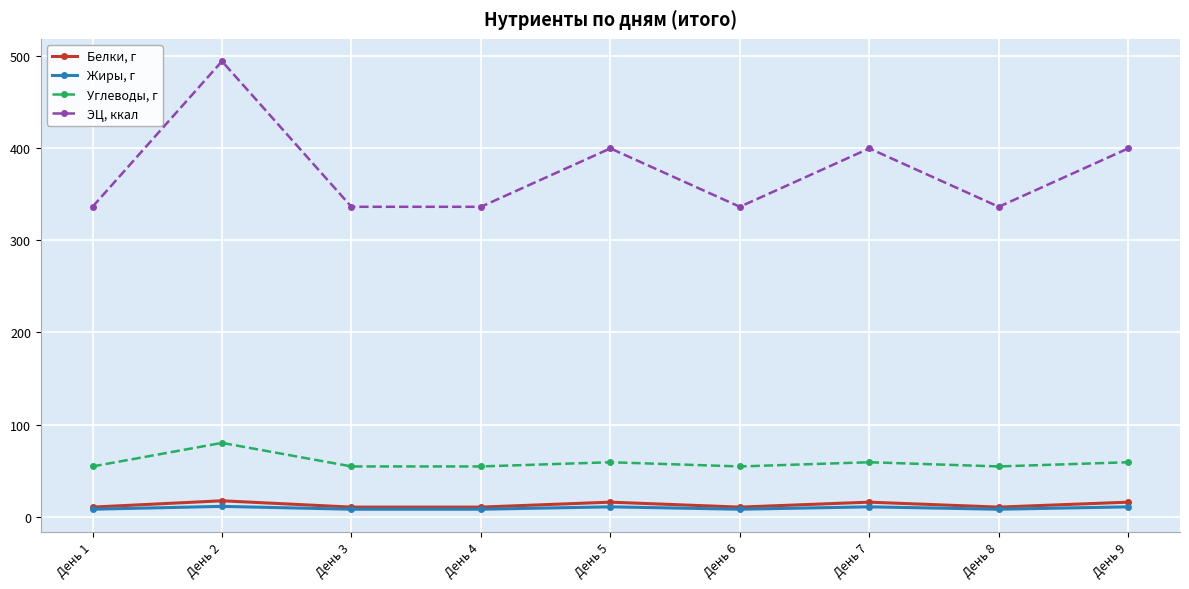

Which series has the widest spread of values?

ЭЦ, ккал